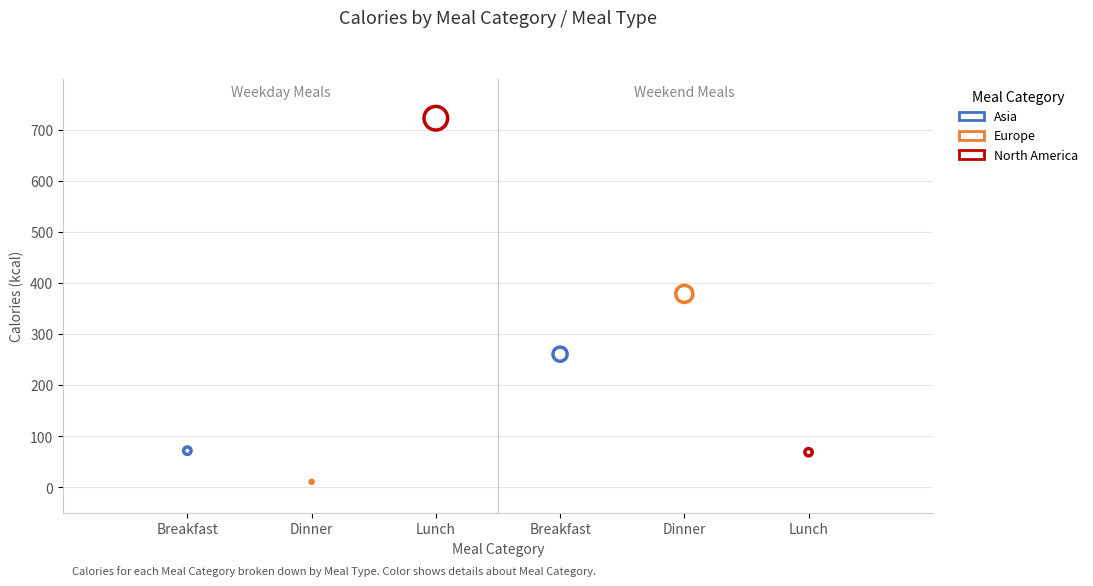

Which series has the largest Y range (max minus min)?

North America